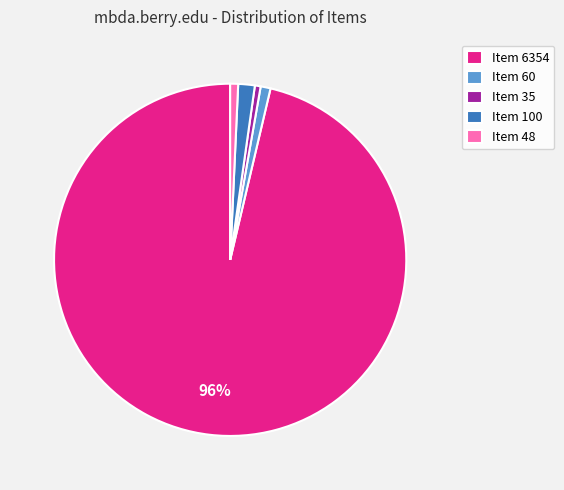

Which slice is the largest?

Item 6354